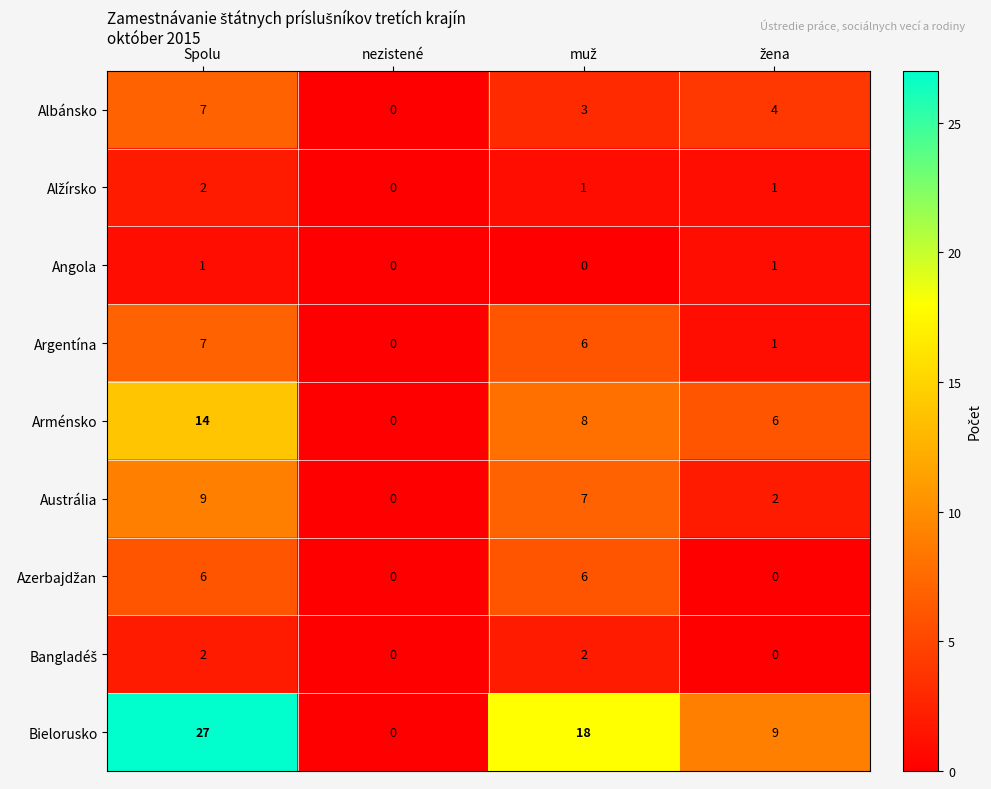

At which category is the sum across all series the highest?

Spolu